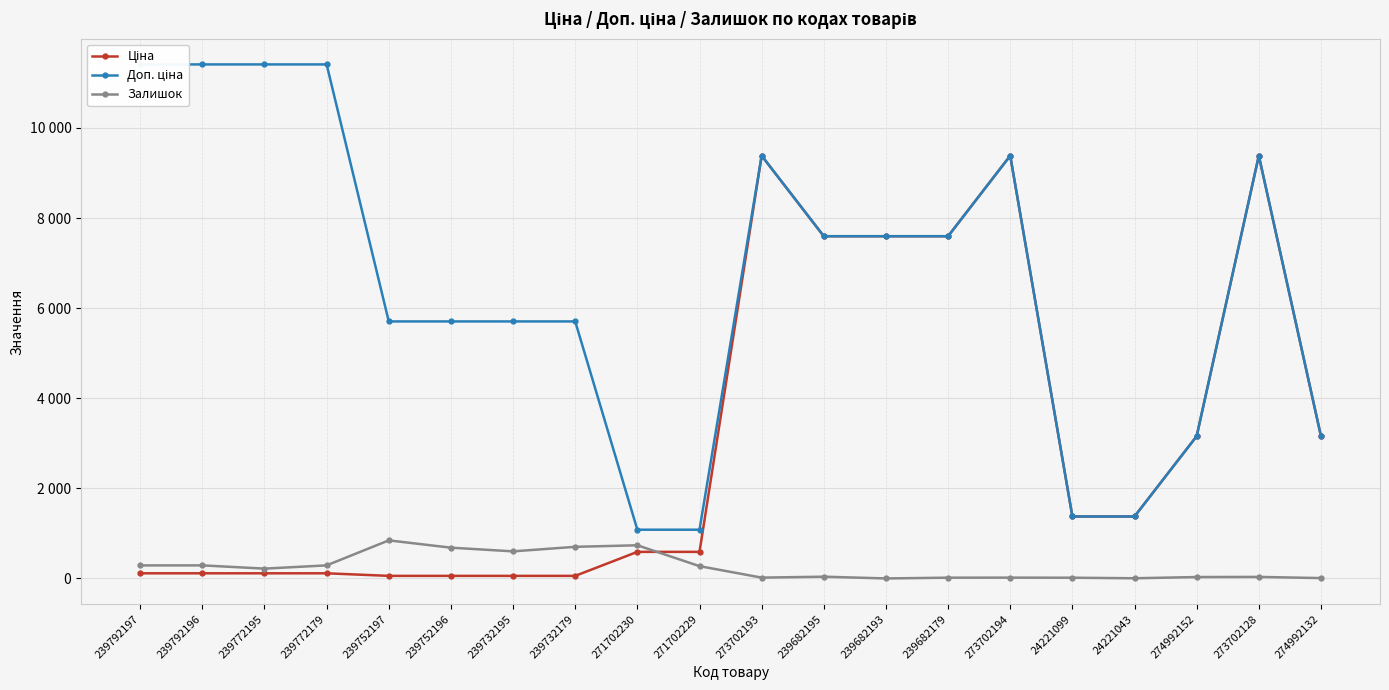

What is the label of the 17th point from the left?

24221043